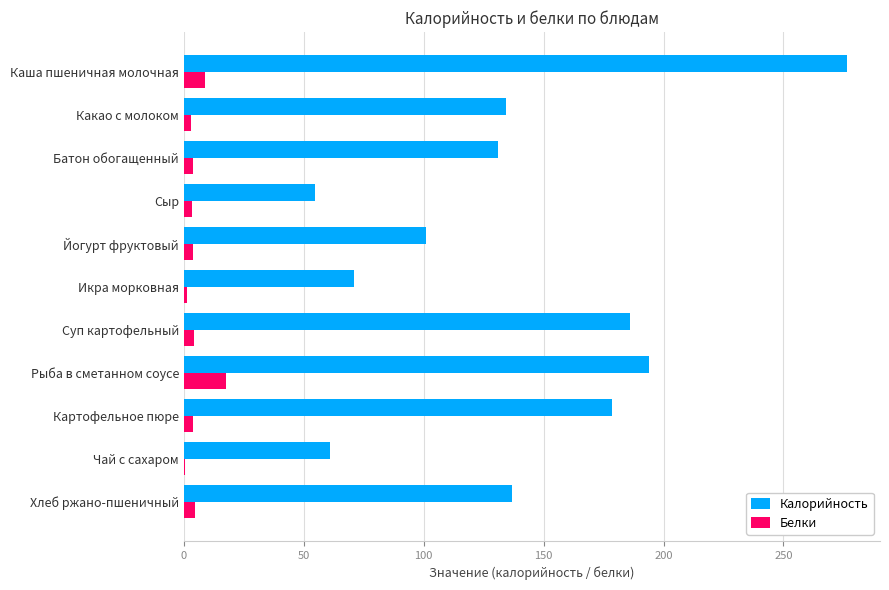

What is the approximate value of Калорийность at Каша пшеничная молочная?

276.4